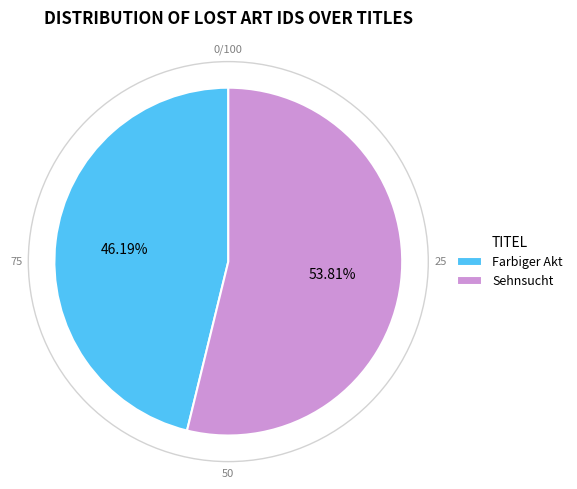

Approximately how many times larger is the value at Farbiger Akt compared to Sehnsucht?

0.9